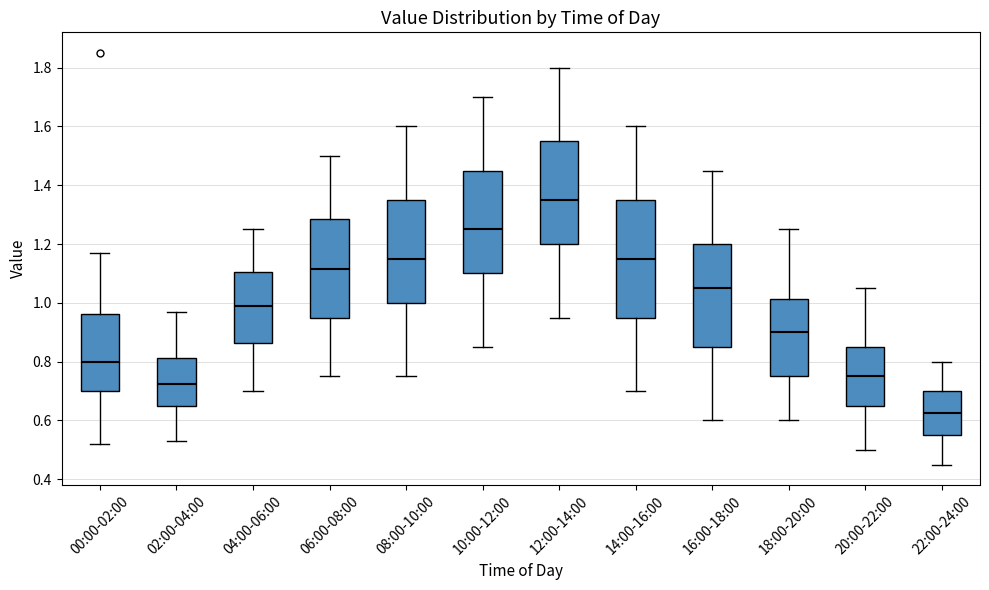

Which box is the tallest, from its lower edge to its upper edge?

14:00-16:00